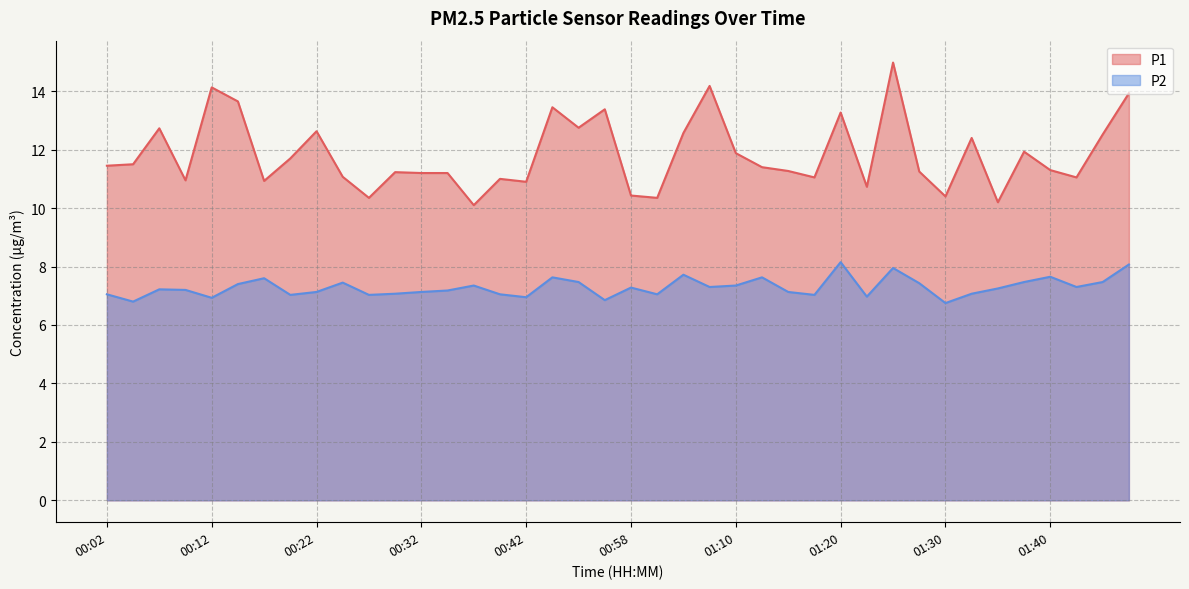

Reading left to right, what are all the values shown in this chart?

P1: 11.4	11.5	12.7	10.9	14.1	13.7	10.9	11.7	12.6	11.1	10.3	11.2	11.2	11.2	10.1	11.0	10.9	13.4	12.8	13.4	10.4	10.3	12.6	14.2	11.9	11.4	11.3	11.1	13.3	10.7	15.0	11.2	10.4	12.4	10.2	11.9	11.3	11.1	12.5	13.9
P2: 7.0	6.8	7.2	7.2	6.9	7.4	7.6	7.0	7.1	7.5	7.0	7.1	7.1	7.2	7.3	7.0	7.0	7.6	7.5	6.8	7.3	7.0	7.7	7.3	7.3	7.6	7.1	7.0	8.2	7.0	8.0	7.4	6.8	7.1	7.2	7.5	7.7	7.3	7.5	8.1